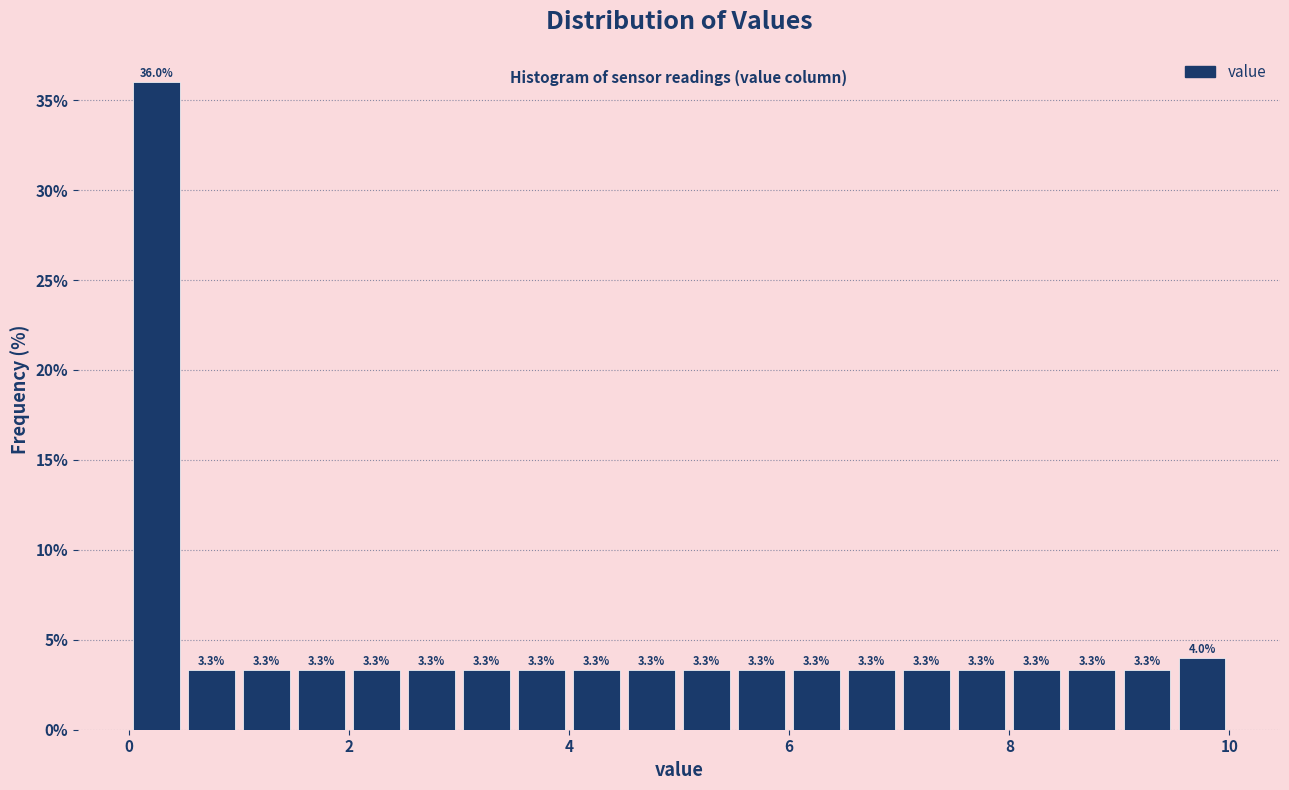

Around what value on the x-axis is the tallest bar? Give the approximate position of its centre, as read against the axis.

0.2